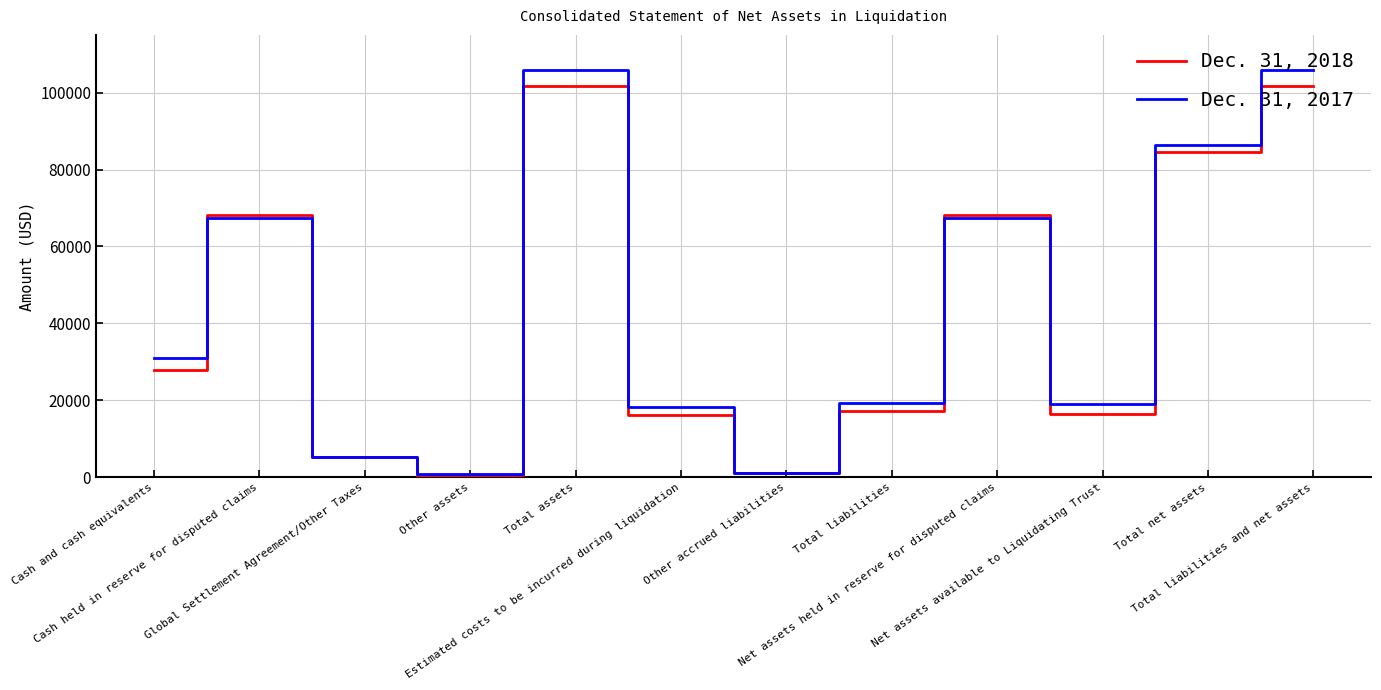

Where is the first local minimum for Dec. 31, 2017?

Other assets